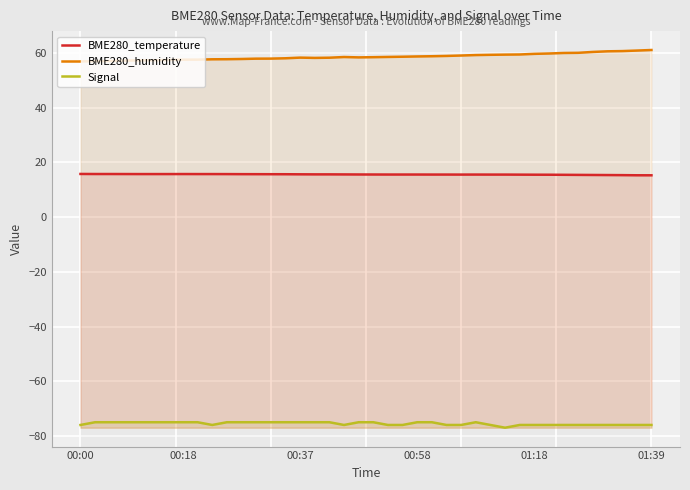

Rank the series at 8 from highest to lowest value.

BME280_humidity, BME280_temperature, Signal